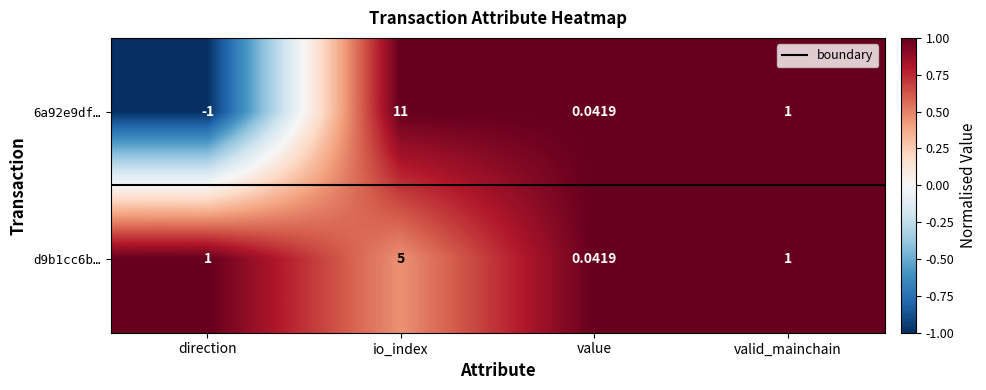

At which label does 6a92e9df… reach its minimum?

direction